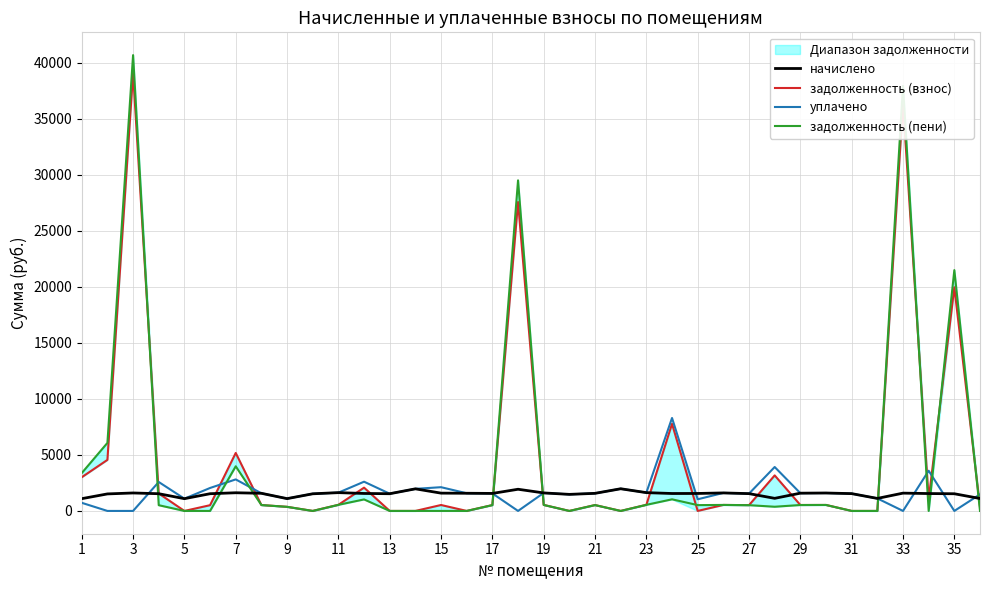

What is the minimum value for начислено?

1095.0